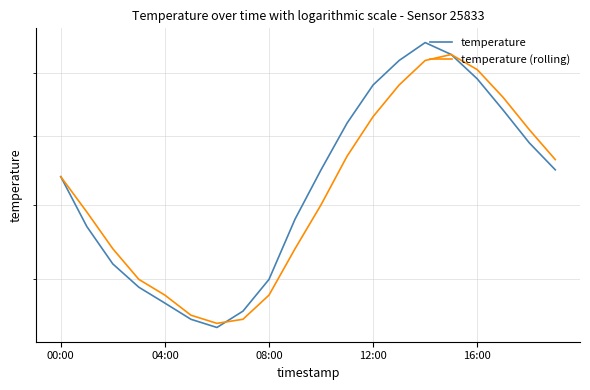

Which series has the largest total across all categories?

temperature